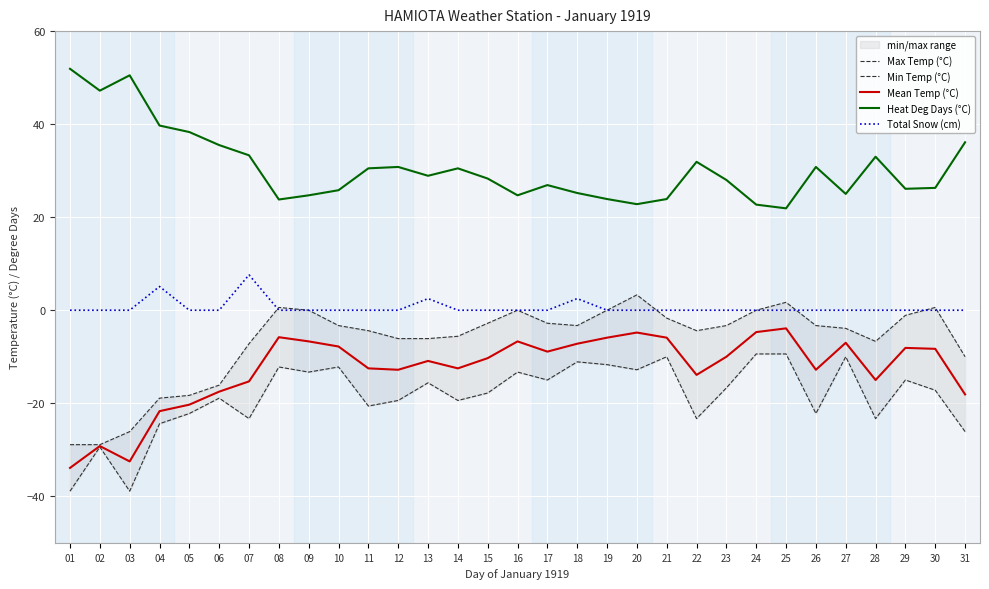

Rank the series at 17 from highest to lowest value.

Heat Deg Days (°C), Total Snow (cm), Max Temp (°C), Mean Temp (°C), Min Temp (°C)